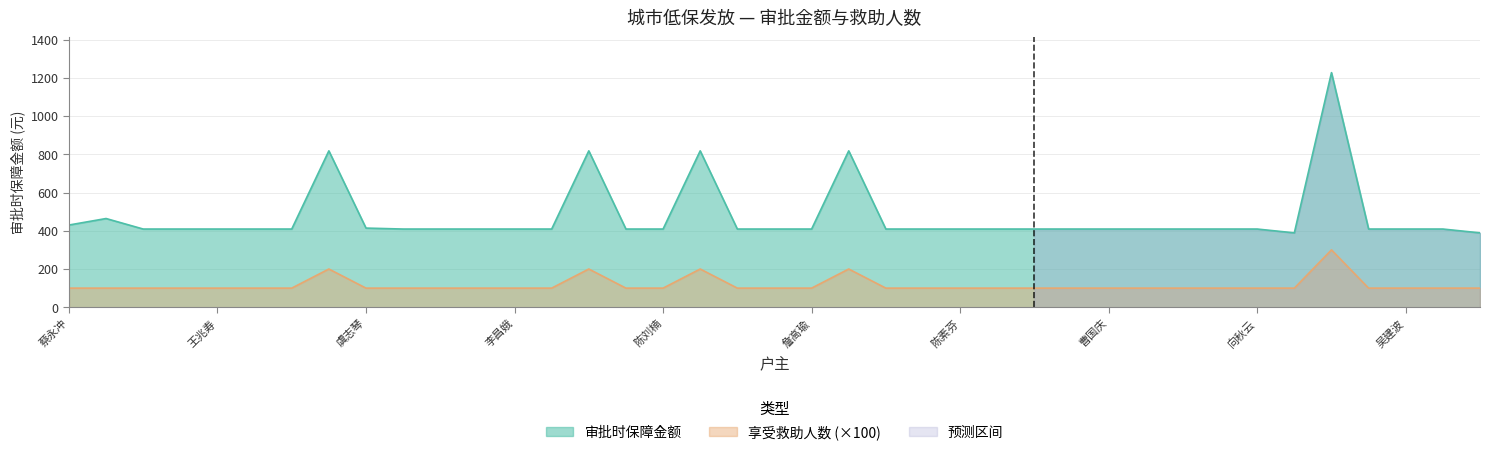

Which series changed the most between 林介庆 and 詹高瑜?

审批时保障金额